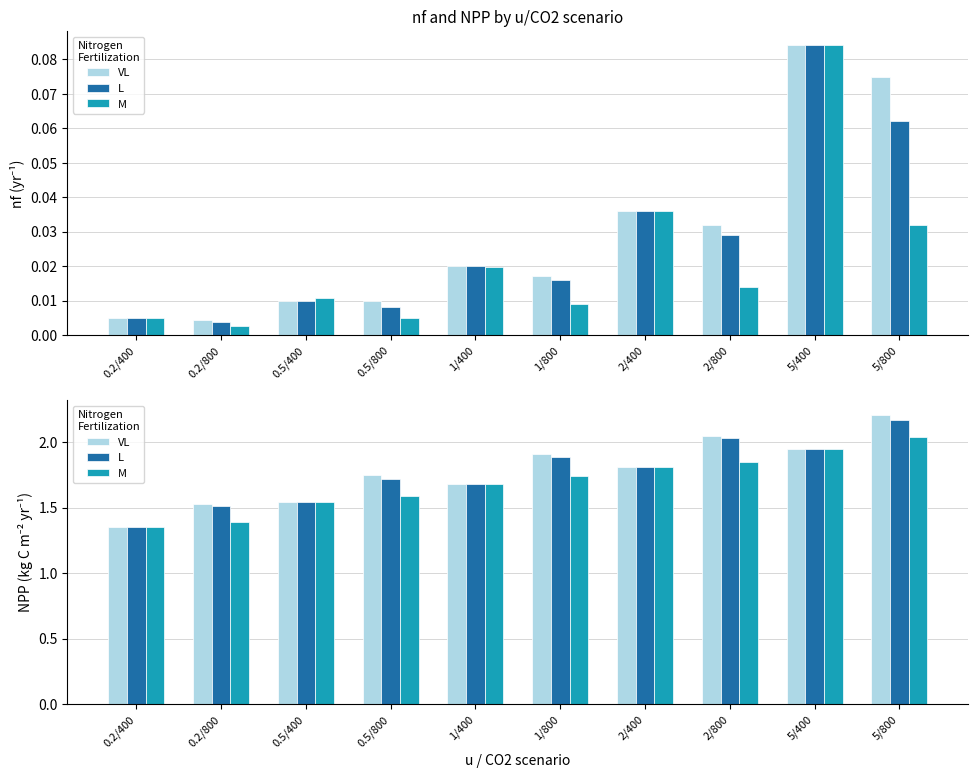

At which label is L (nf) closest to 0?

0.2/800